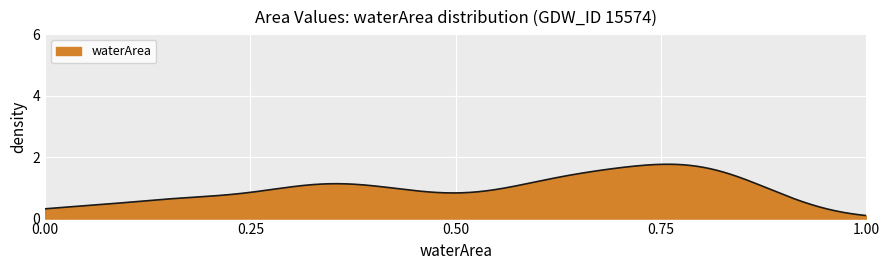

What is the greatest value displayed?

1.8